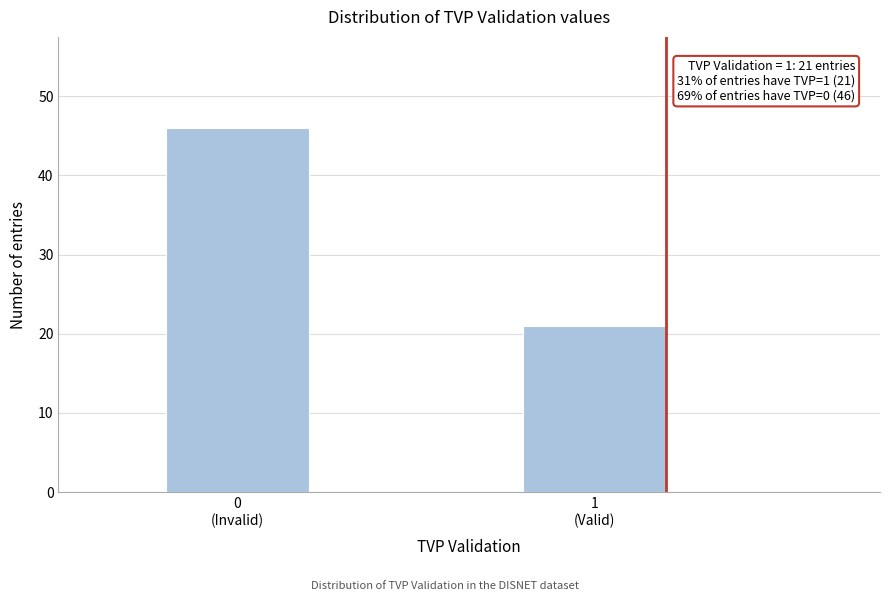

Reading right to left, transcribe all the data shown in this chart.

21	46